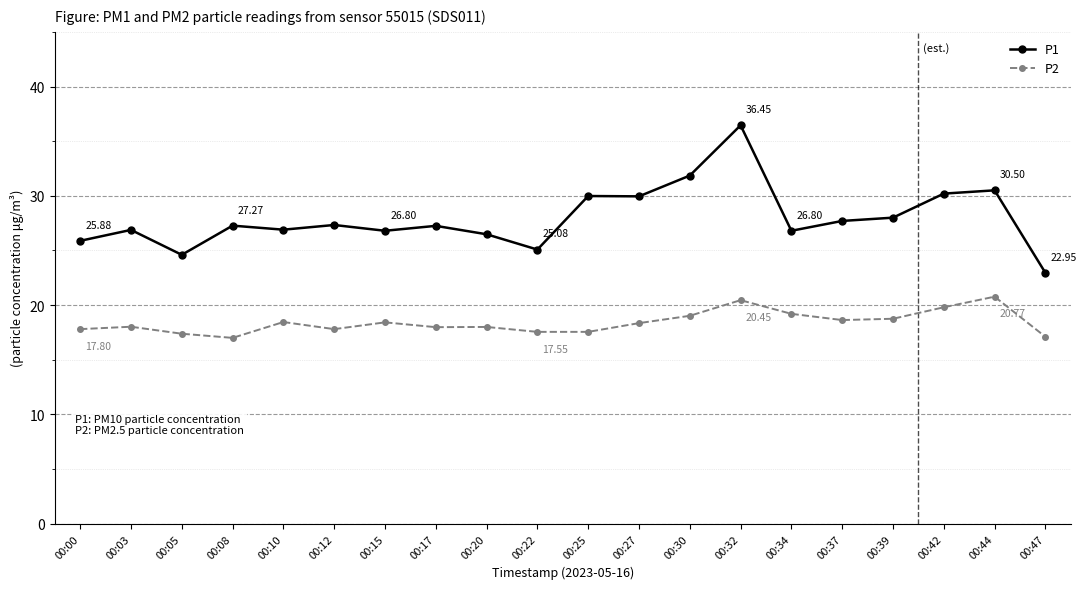

What value does the P1 series have at 00:44?

30.5